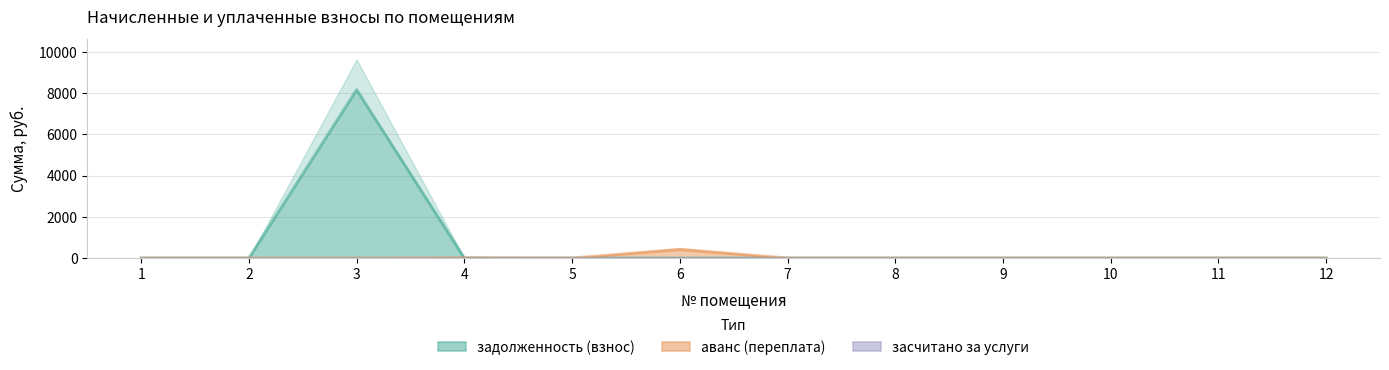

What is the total value across all series at 4?

17.2